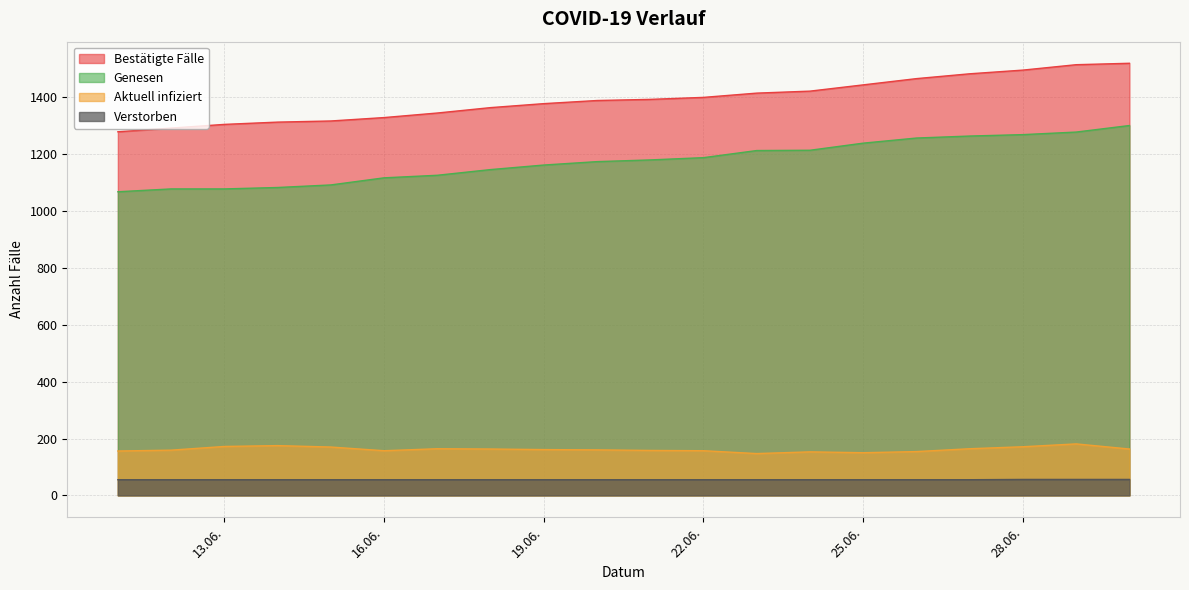

Which series has the largest range (max minus min)?

Bestätigte Fälle